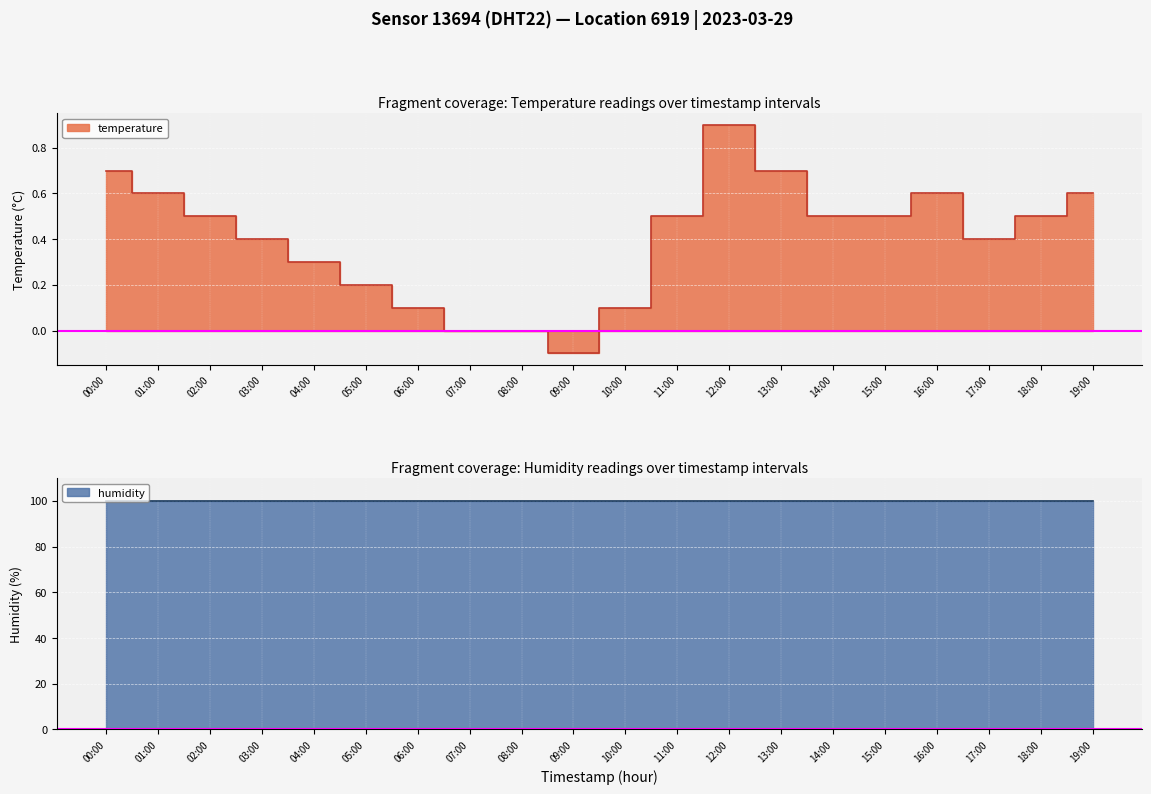

Rank the categories by value from lowest to highest.

09:00, 07:00, 08:00, 06:00, 10:00, 05:00, 04:00, 03:00, 17:00, 02:00, 11:00, 14:00, 15:00, 18:00, 01:00, 16:00, 19:00, 00:00, 13:00, 12:00